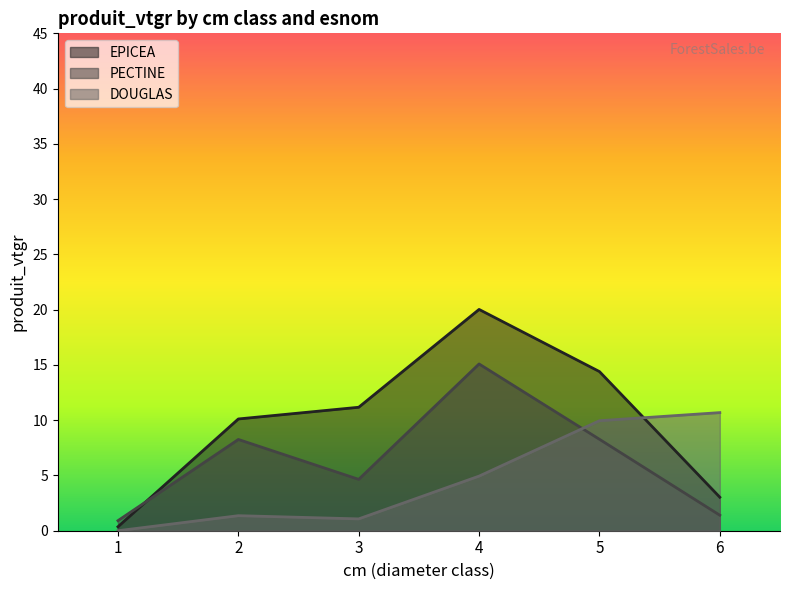

Reading left to right, what are all the values shown in this chart?

EPICEA: 1=0.4	2=10.1	3=11.2	4=20.0	5=14.4	6=3.0
PECTINE: 1=0.9	2=8.3	3=4.6	4=15.1	5=8.3	6=1.4
DOUGLAS: 1=0.0	2=1.4	3=1.1	4=4.9	5=10.0	6=10.7